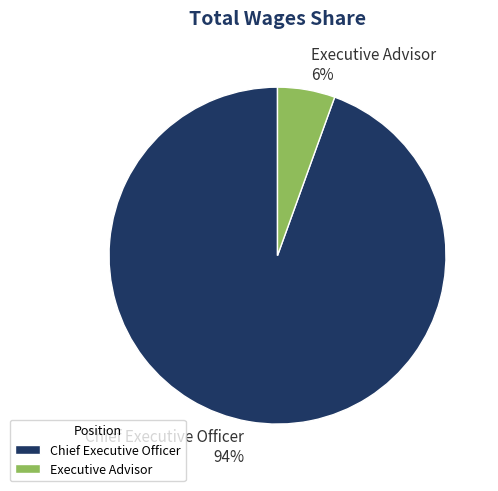

Between Chief Executive Officer and Executive Advisor, which is larger?

Chief Executive Officer